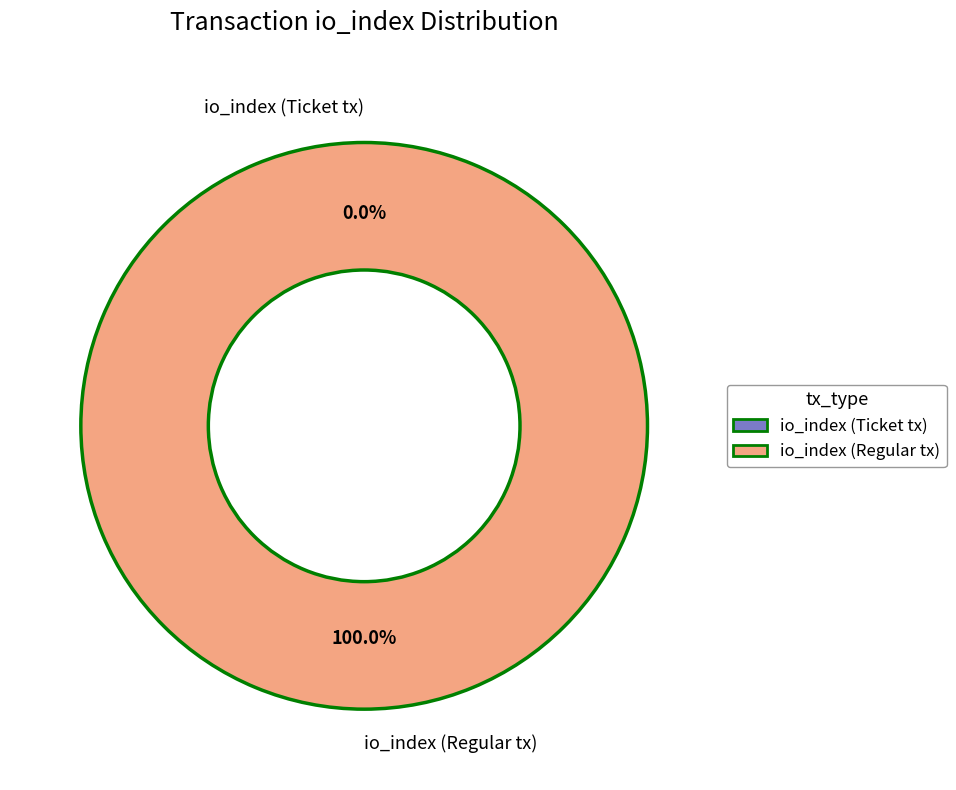

How many slices are in this pie chart?

2